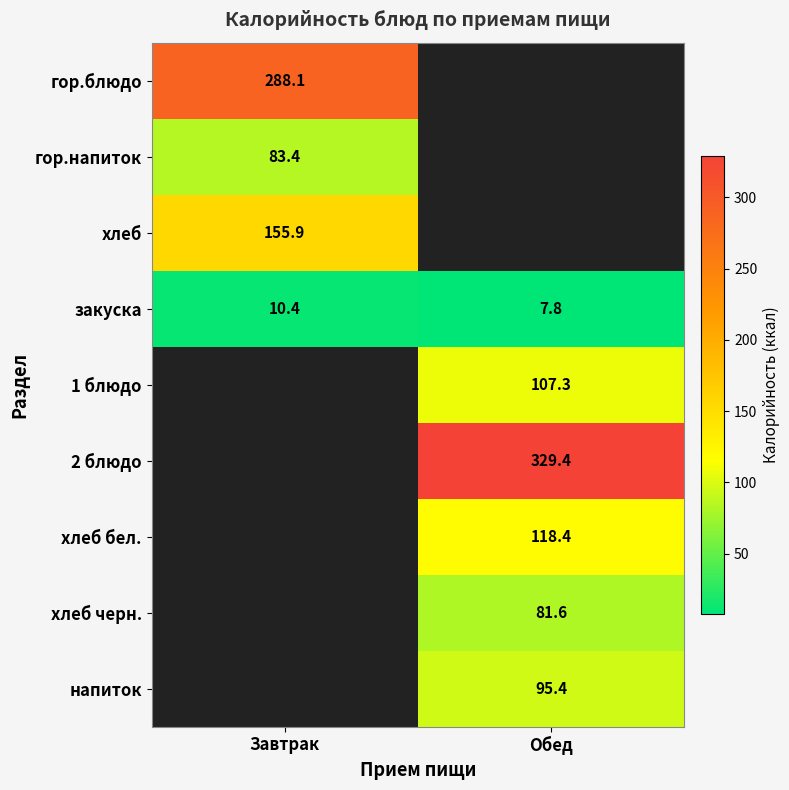

What is the sum of all закуска values?

18.2